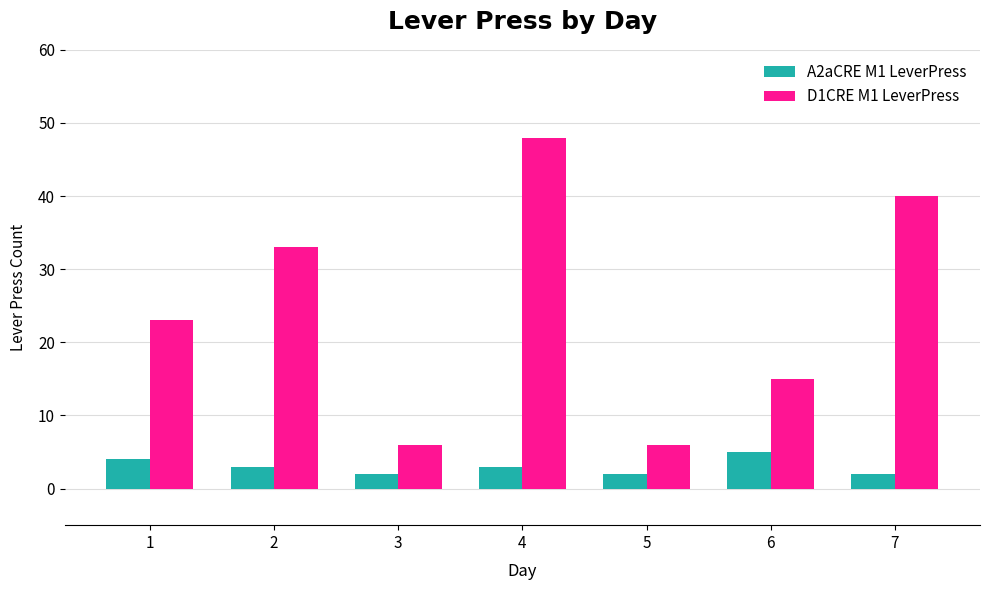

Reading right to left, list all the values displayed in this chart.

A2aCRE M1 LeverPress: 7=2	6=5	5=2	4=3	3=2	2=3	1=4
D1CRE M1 LeverPress: 7=40	6=15	5=6	4=48	3=6	2=33	1=23